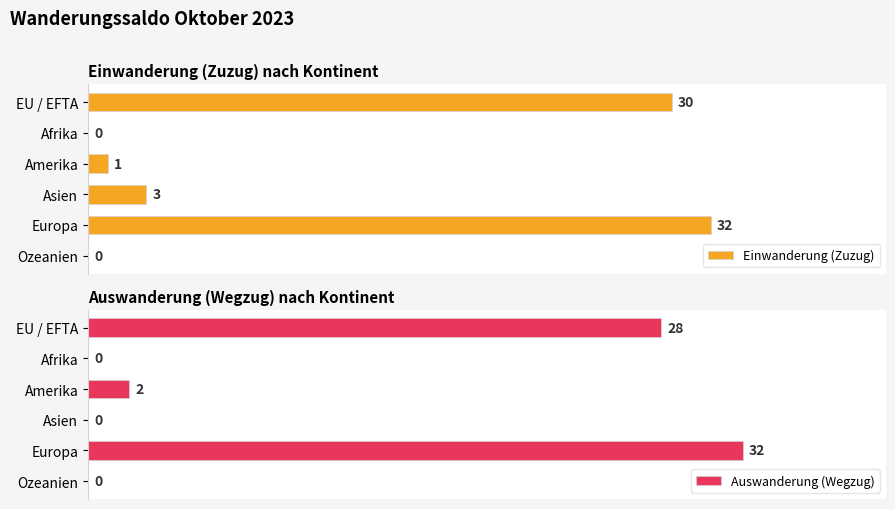

Which series has the largest range (max minus min)?

Einwanderung (Zuzug)